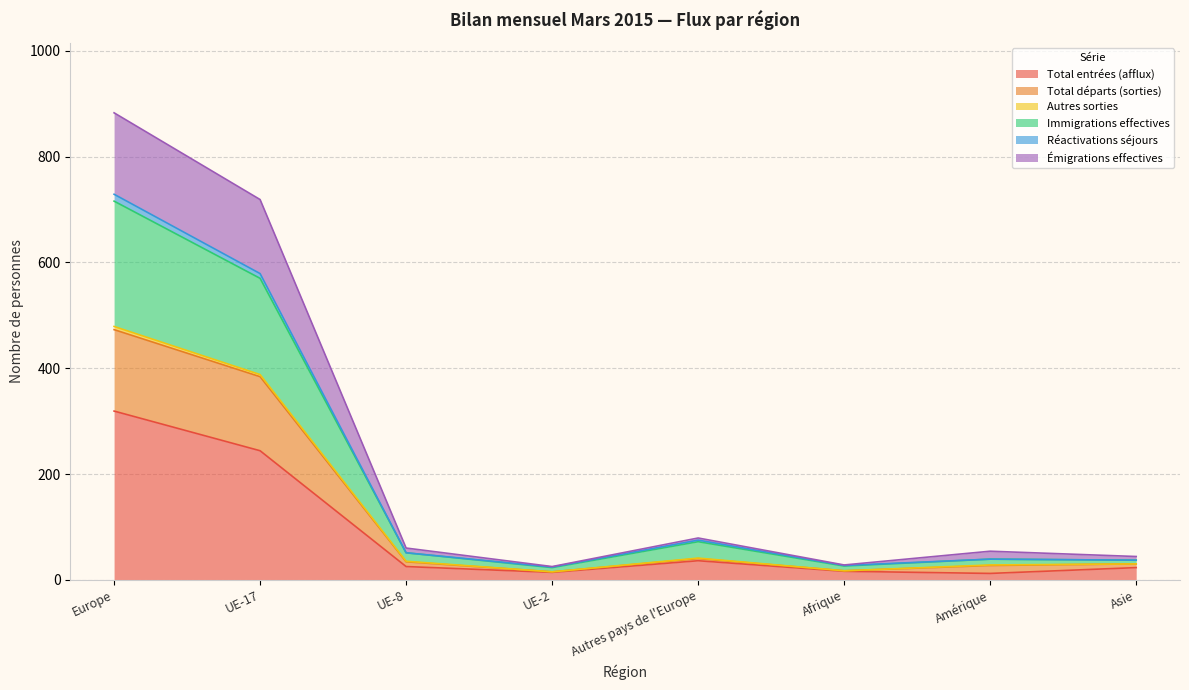

Which category has the lowest value in the Réactivations séjours series?

UE-2